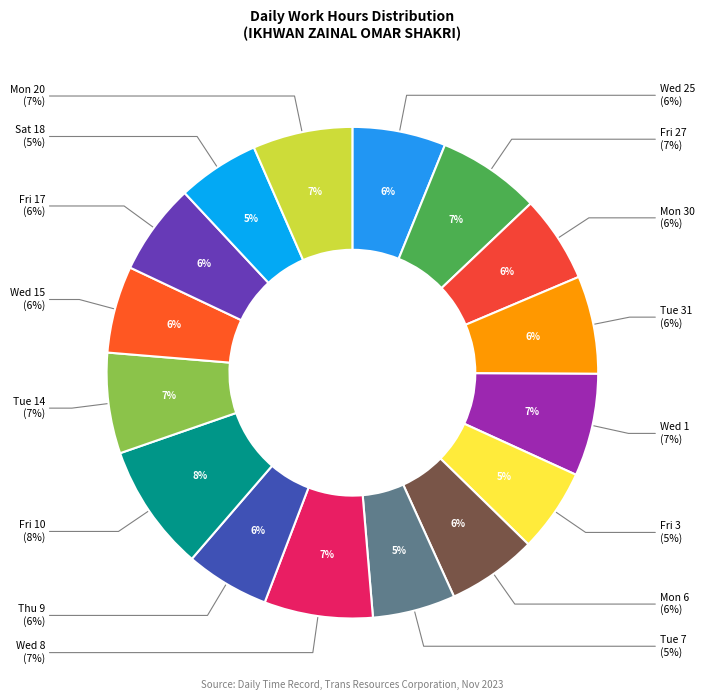

Is there any slice that represents more than half of the pie?

No